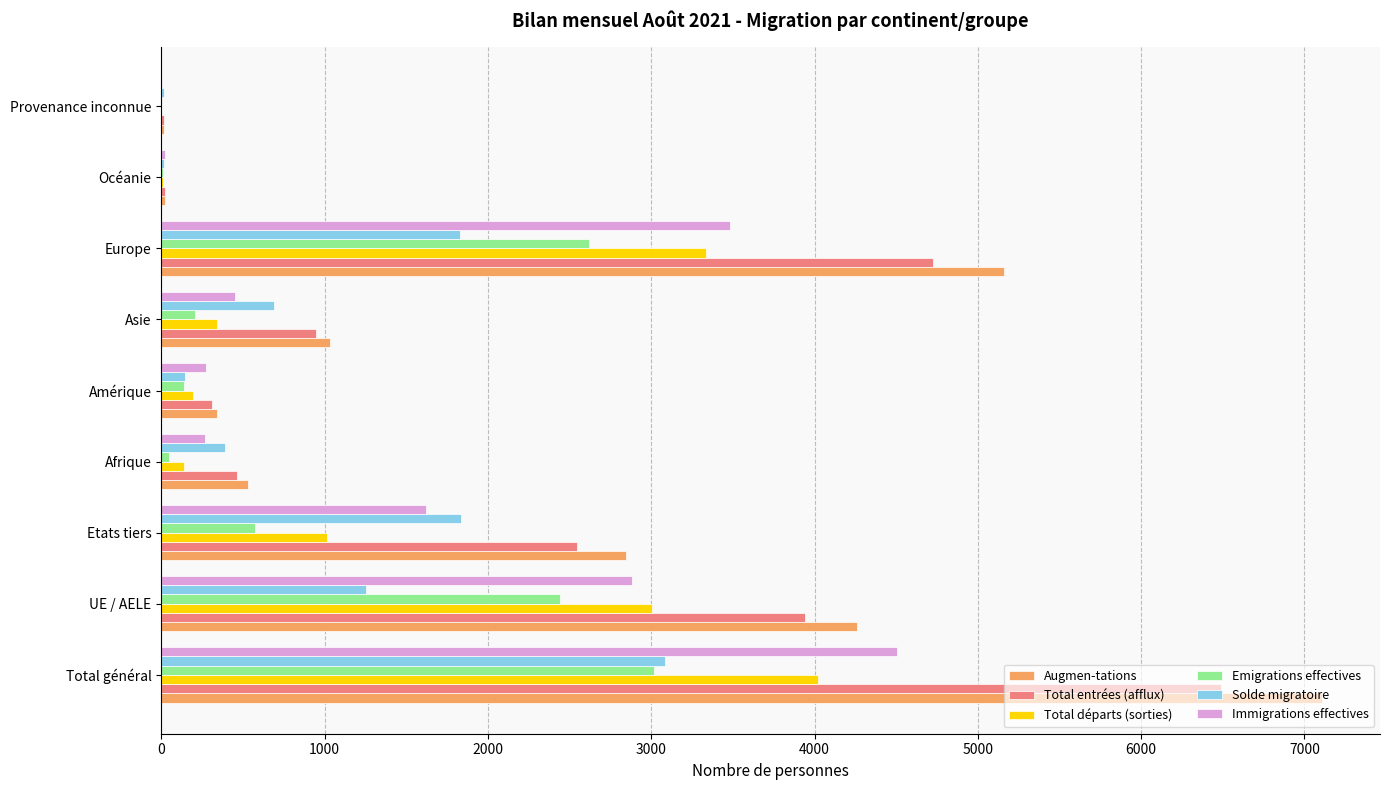

The value of Augmen-tations at Europe is 3260. True or false?

False